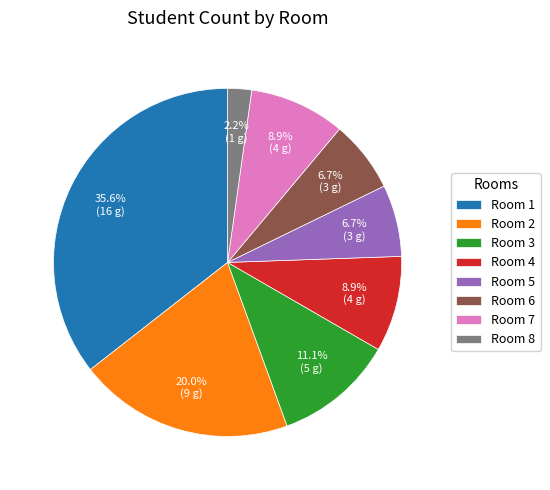

Does Room 7 account for over 50% of the chart?

No